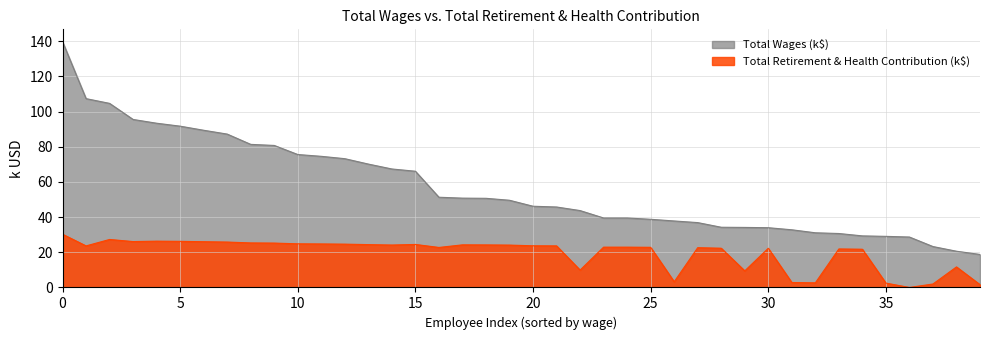

True or false: Total Retirement & Health Contribution and Total Wages cross at least once.

False